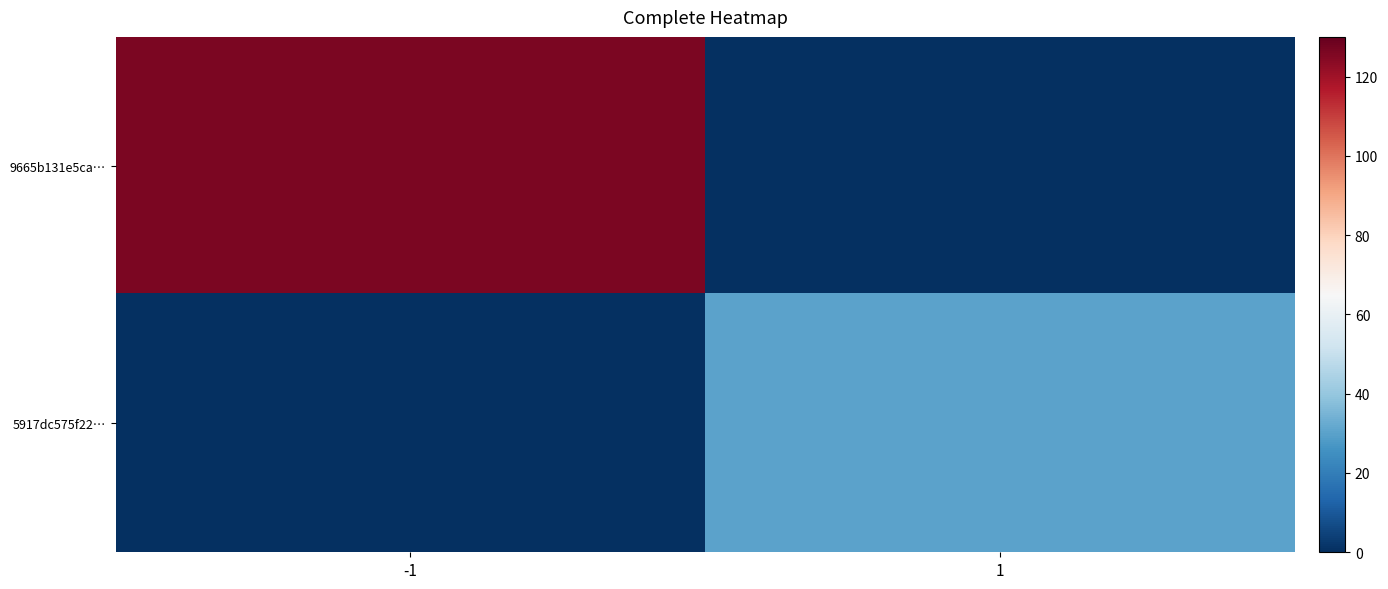

Rank the series by their average value, from highest to lowest.

9665b131e5ca…, 5917dc575f22…